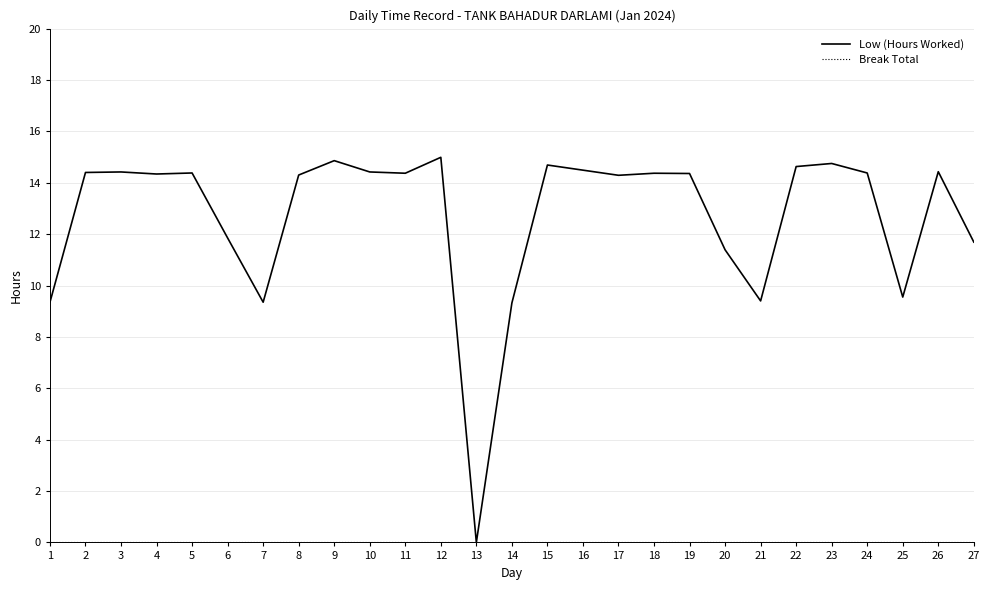

What is the spread (max minus min) of values at 12?

15.0